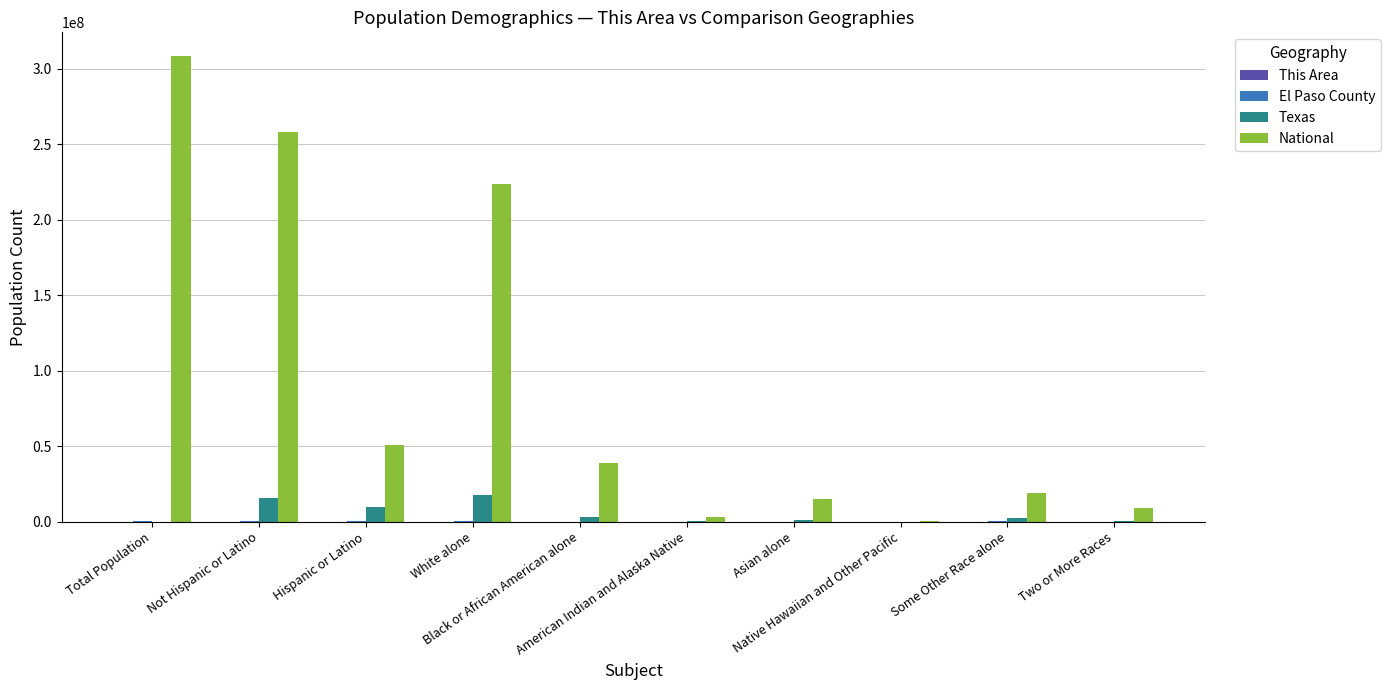

What is the total value across all series at White alone?

241562476